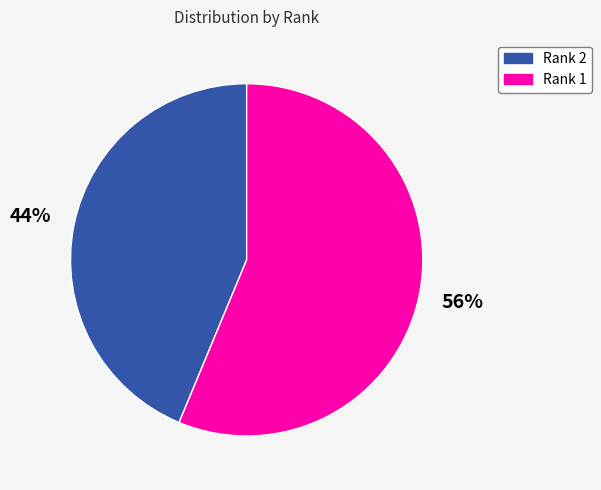

The Rank 2 slice represents 35% of the pie. True or false?

False